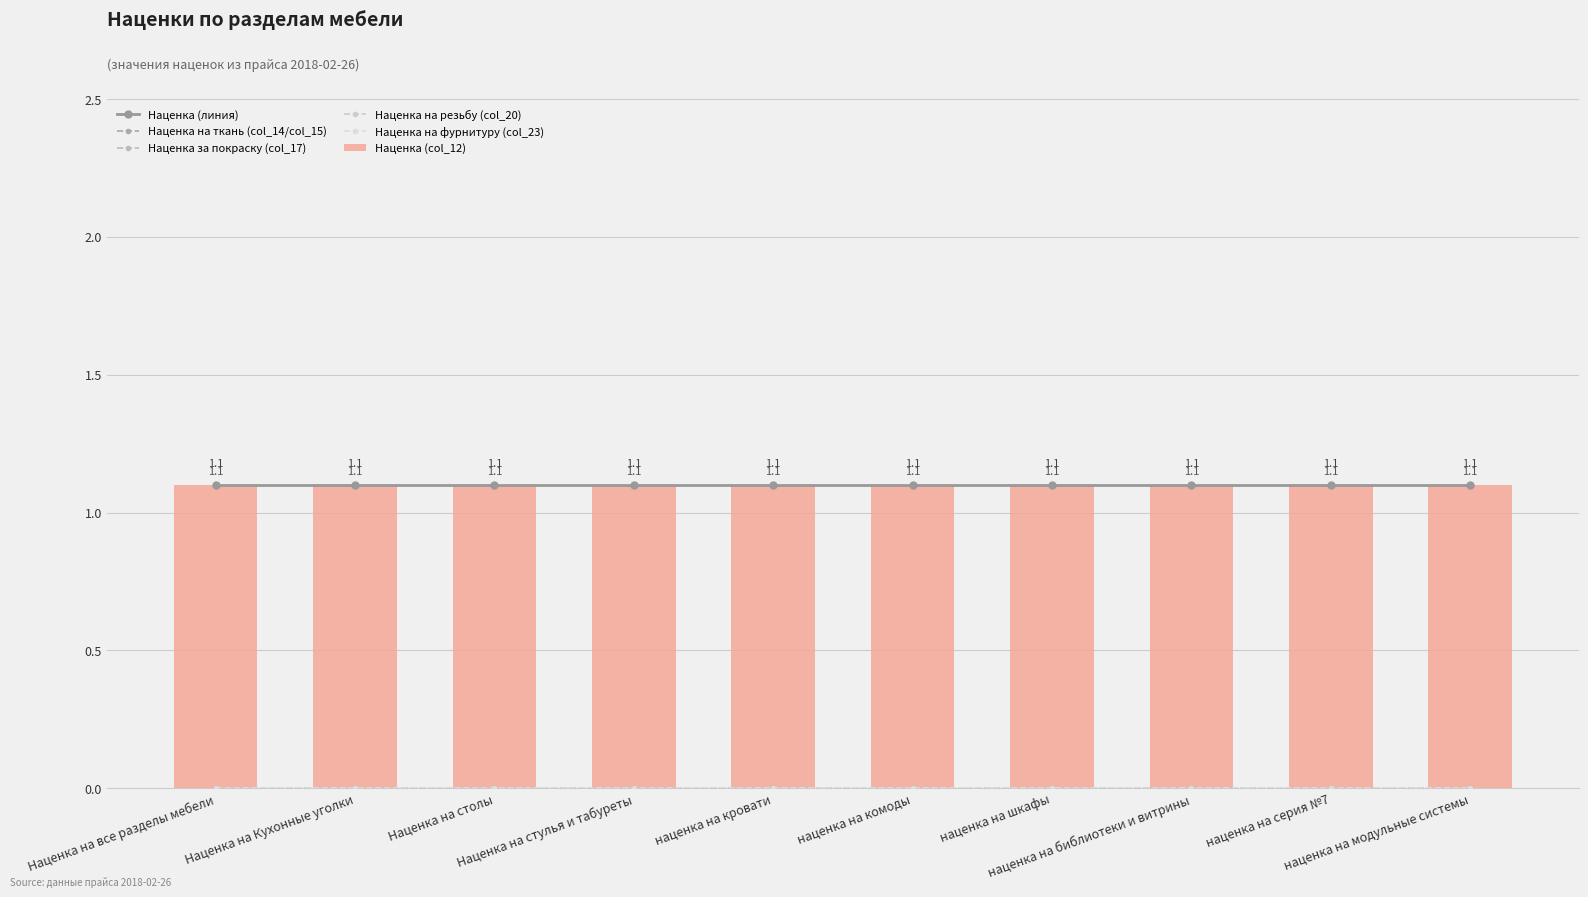

Which category has the lowest value in the Наценка (линия) series?

Наценка на все разделы мебели